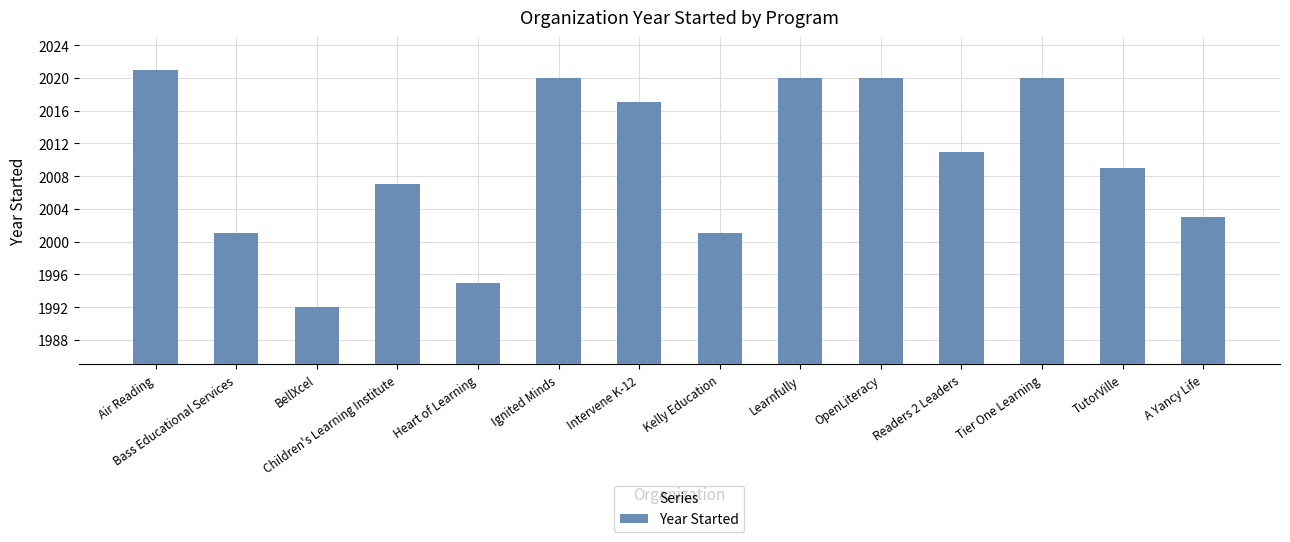

What is the difference between the second highest and minimum values?

28